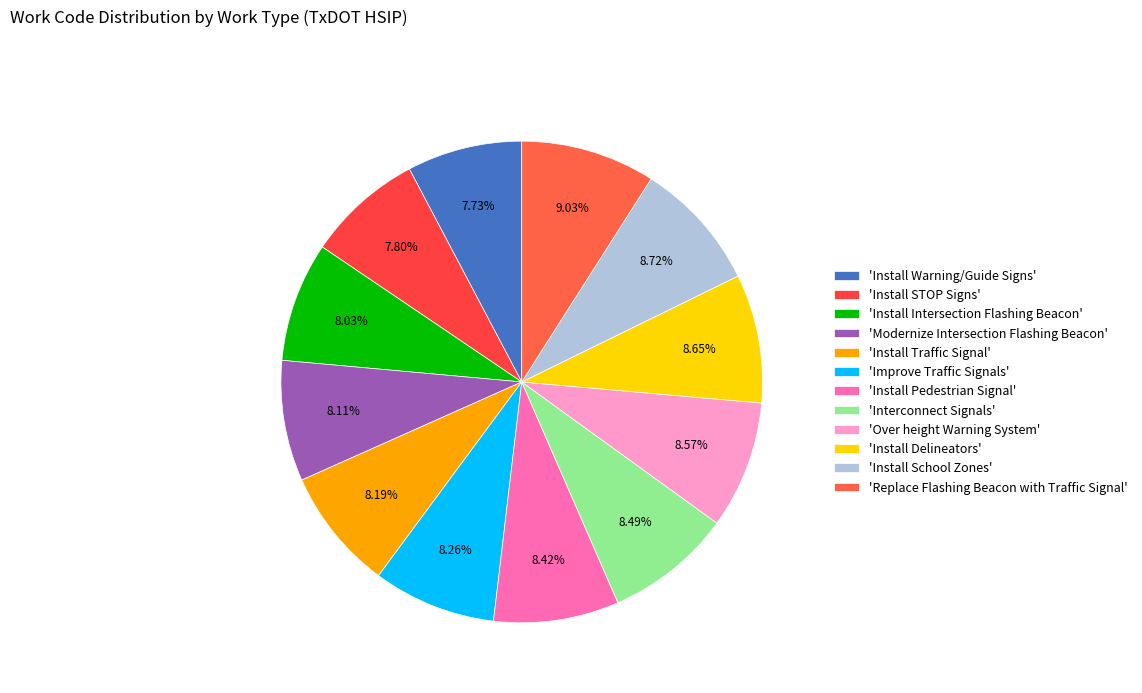

To the nearest percent, what is the average slice percentage?

8%